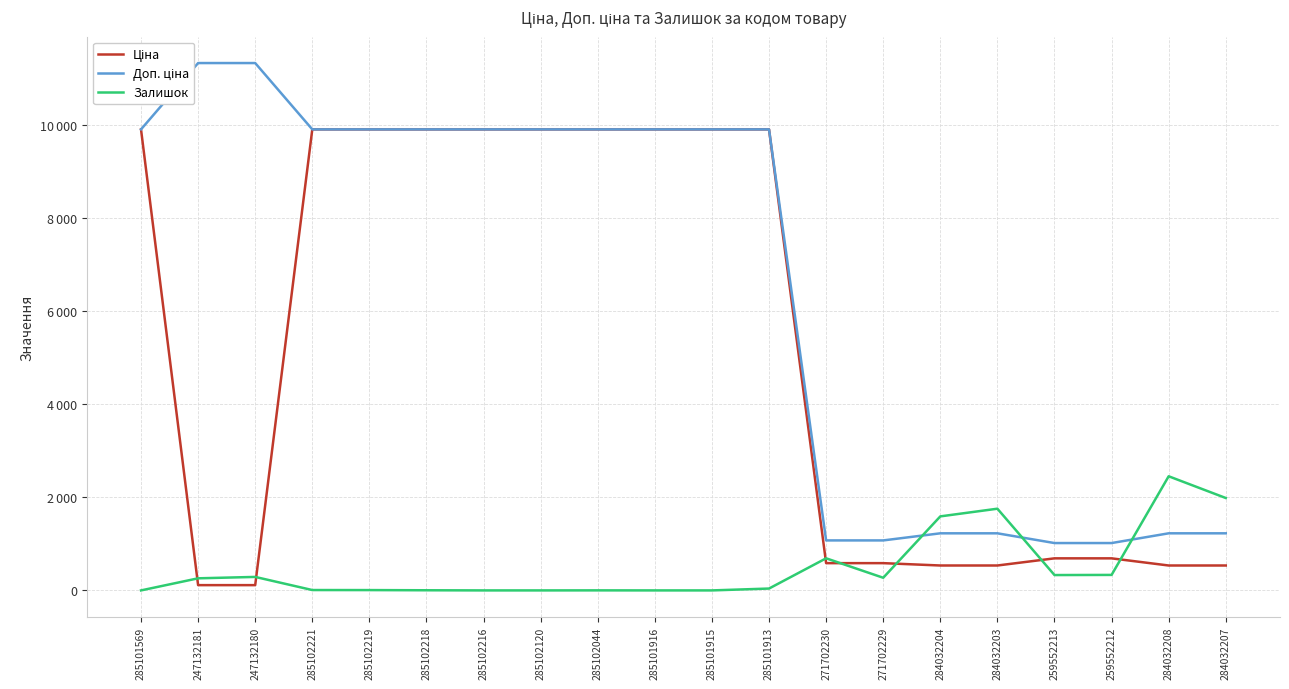

Reading left to right, transcribe all the data shown in this chart.

Ціна: 285101569=9908.5	247132181=113.3	247132180=113.3	285102221=9908.5	285102219=9908.5	285102218=9908.5	285102216=9908.5	285102120=9908.5	285102044=9908.5	285101916=9908.5	285101915=9908.5	285101913=9908.5	271702230=586.0	271702229=586.0	284032204=535.4	284032203=535.4	259552213=689.1	259552212=689.1	284032208=535.4	284032207=535.4
Доп. ціна: 285101569=9908.5	247132181=11334.0	247132180=11334.0	285102221=9908.5	285102219=9908.5	285102218=9908.5	285102216=9908.5	285102120=9908.5	285102044=9908.5	285101916=9908.5	285101915=9908.5	285101913=9908.5	271702230=1074.5	271702229=1074.5	284032204=1227.2	284032203=1227.2	259552213=1017.8	259552212=1017.8	284032208=1227.2	284032207=1227.2
Залишок: 285101569=0.0	247132181=260.0	247132180=290.0	285102221=8.0	285102219=7.0	285102218=3.0	285102216=0.0	285102120=0.0	285102044=1.0	285101916=0.0	285101915=0.0	285101913=40.0	271702230=690.0	271702229=272.0	284032204=1591.0	284032203=1756.0	259552213=330.0	259552212=333.0	284032208=2453.0	284032207=1986.0